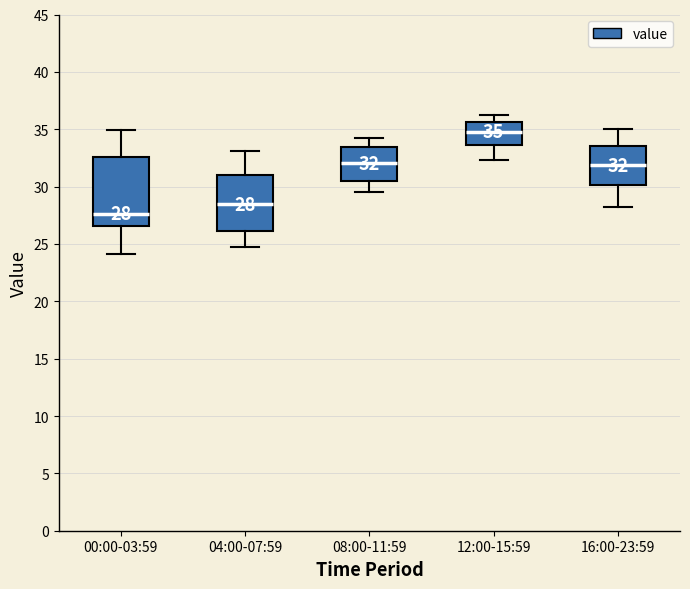

Which box is the tallest, from its lower edge to its upper edge?

00:00-03:59